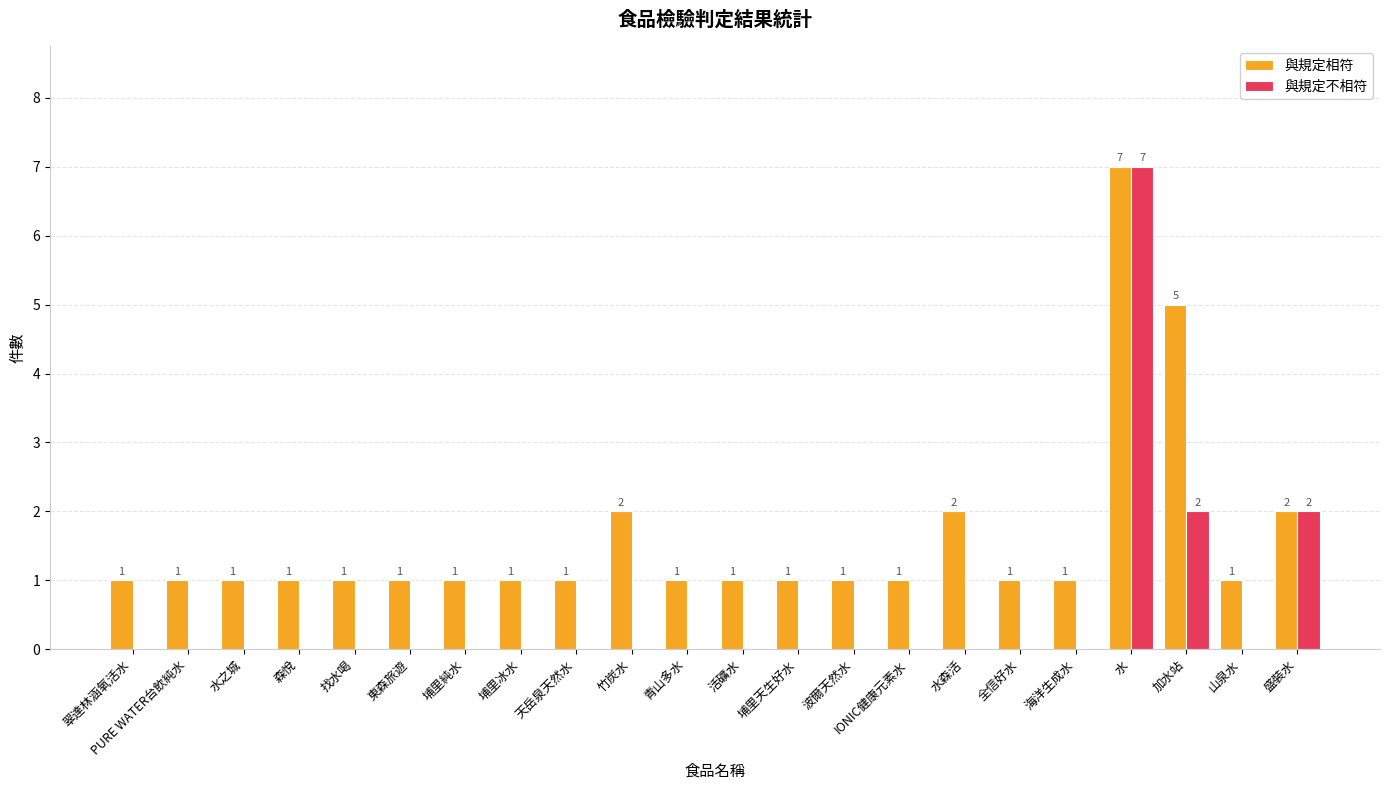

What is the sum of all 與規定相符 values?

35